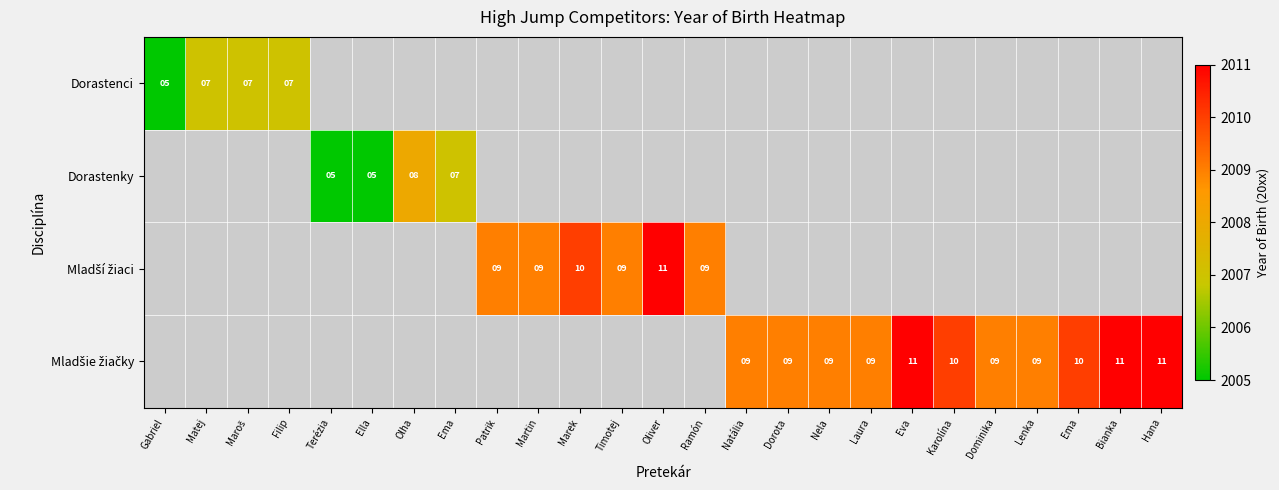

At which label does Mladší žiaci first exceed 10?

Oliver